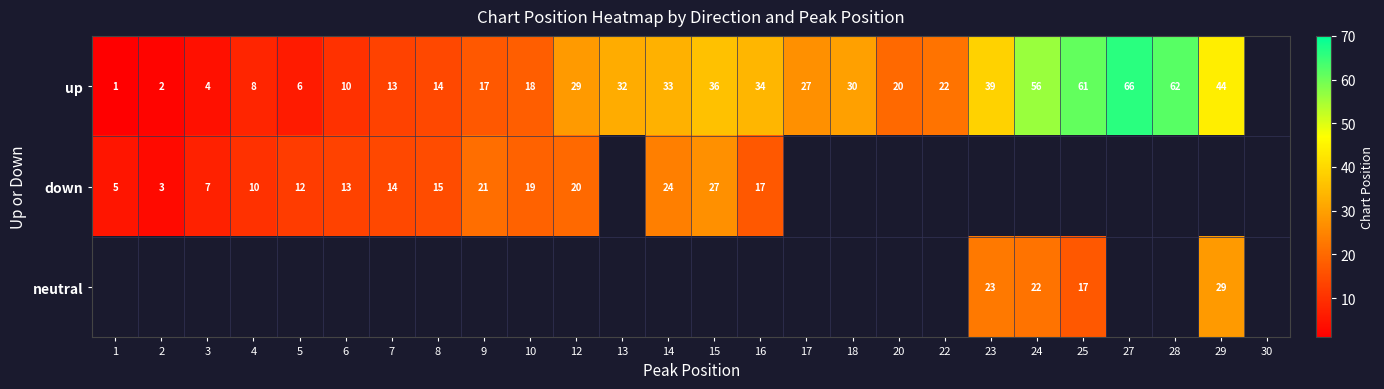

Is the value of down at 10 greater than the value of up at 15?

No